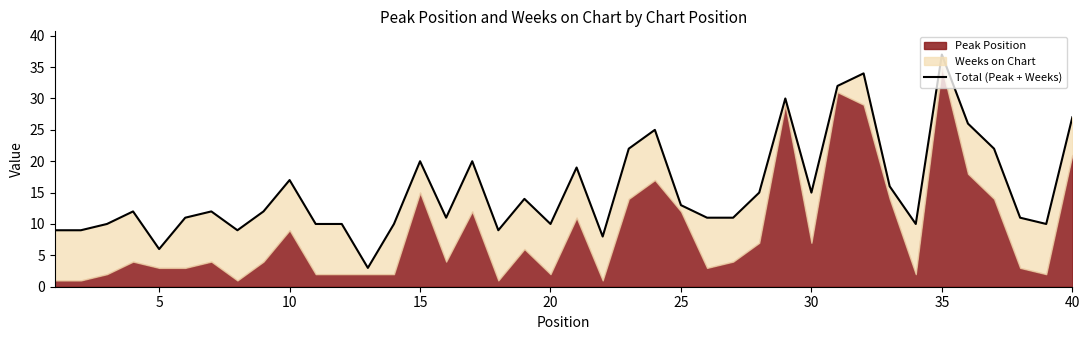

What is the greatest value displayed?

37